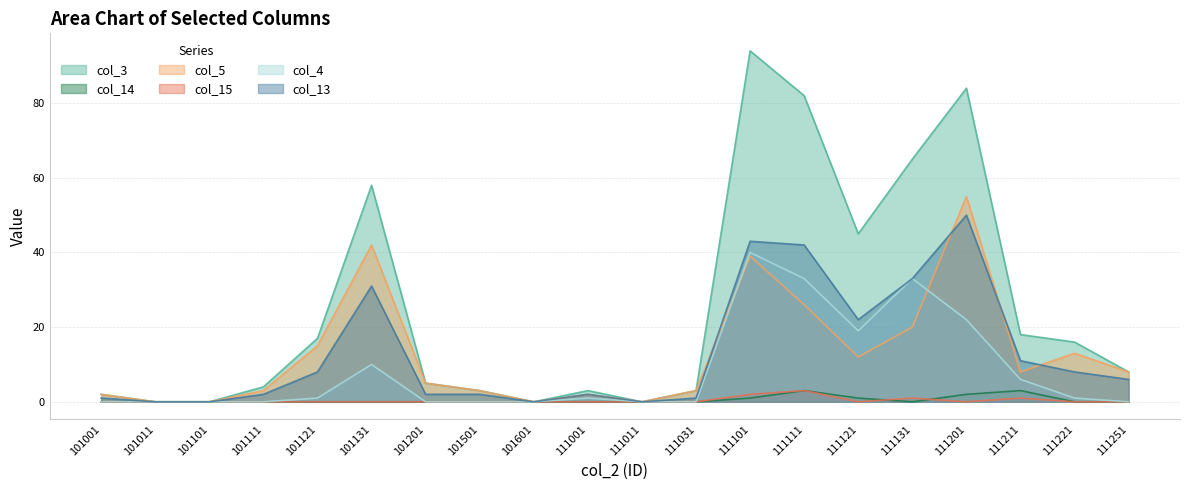

True or false: col_3 and col_13 intersect in this chart.

False